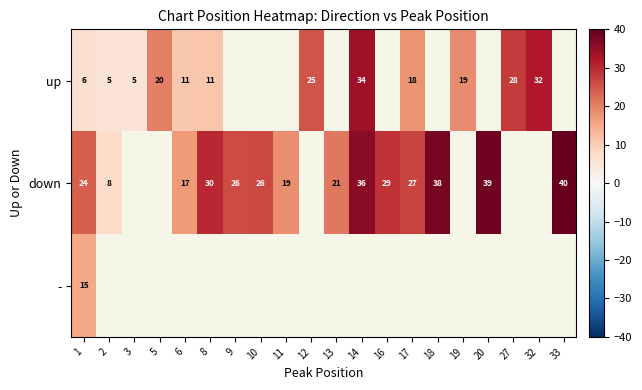

Is it true that down equals 38.0 at 18?

True